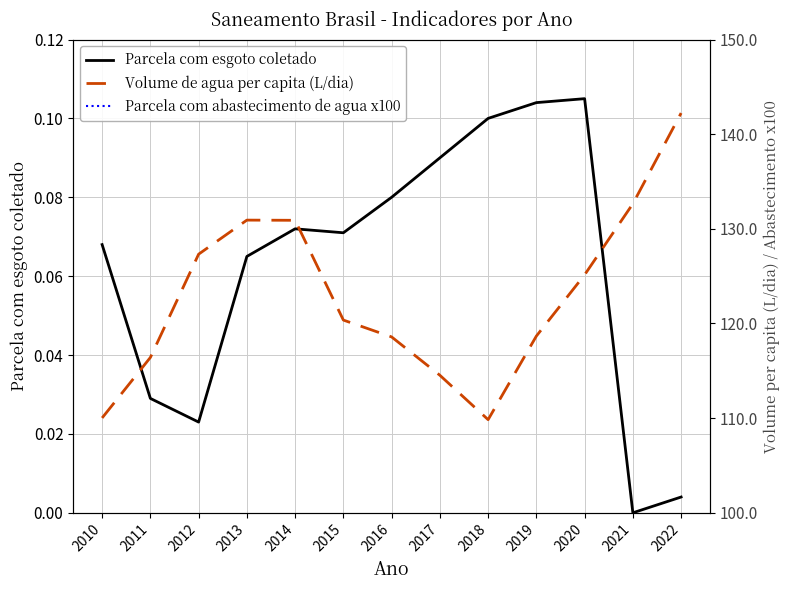

How many interior local valleys does the Parcela com abastecimento de agua x100 series have?

1